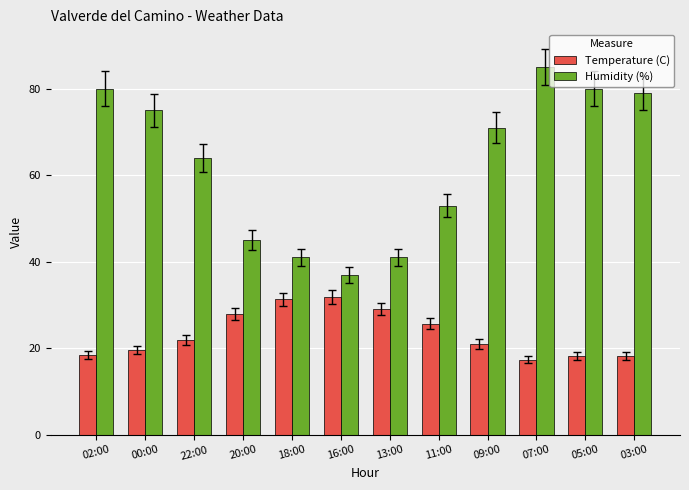

What is the difference between the maximum and second lowest values in the Humidity (%) series?

44.0